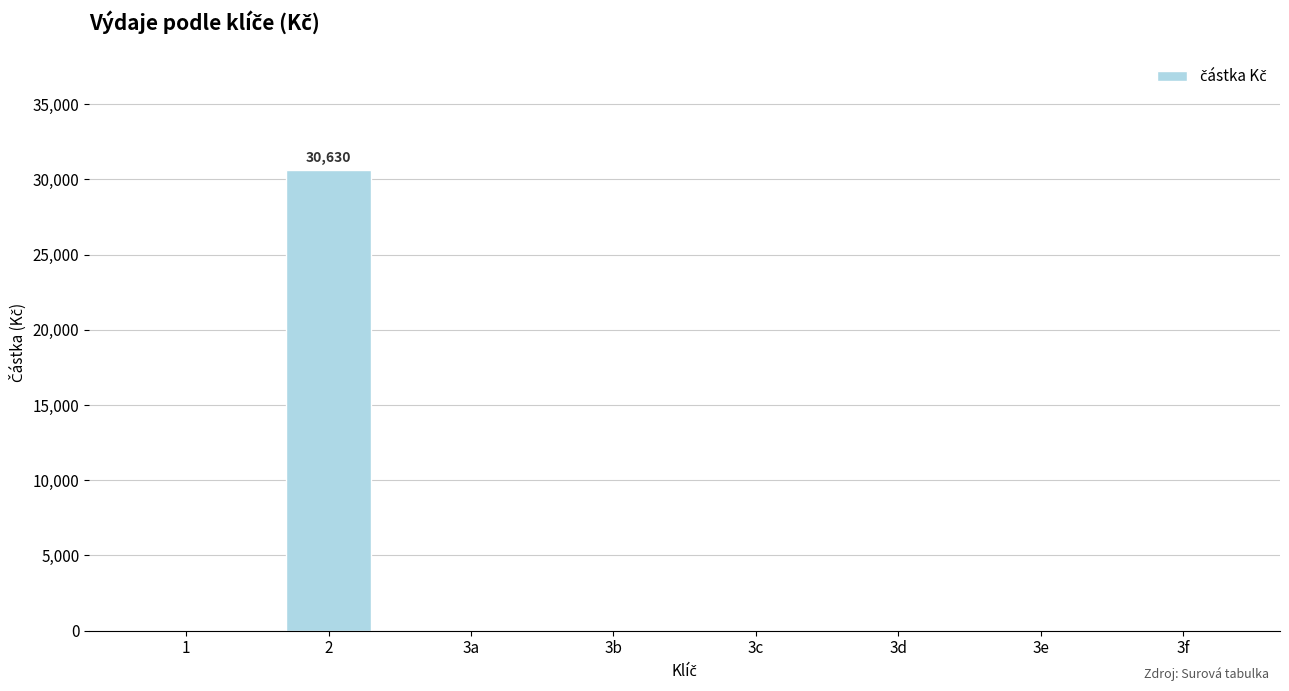

What is the sum of all values?

30630